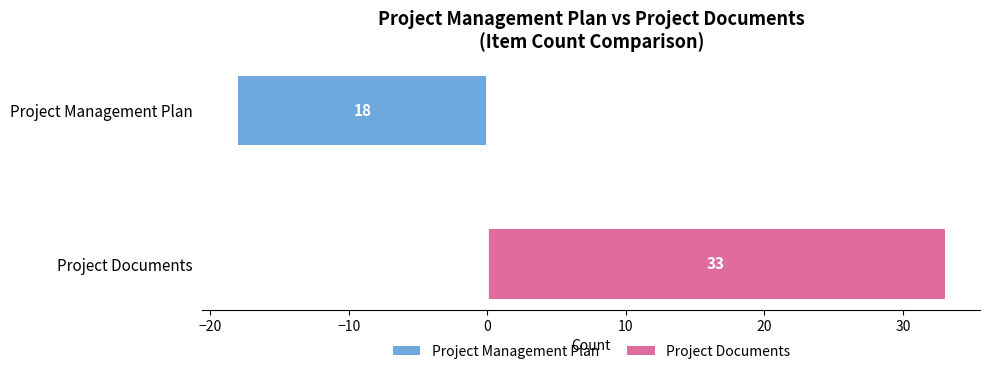

Which series has the largest range (max minus min)?

Project Documents